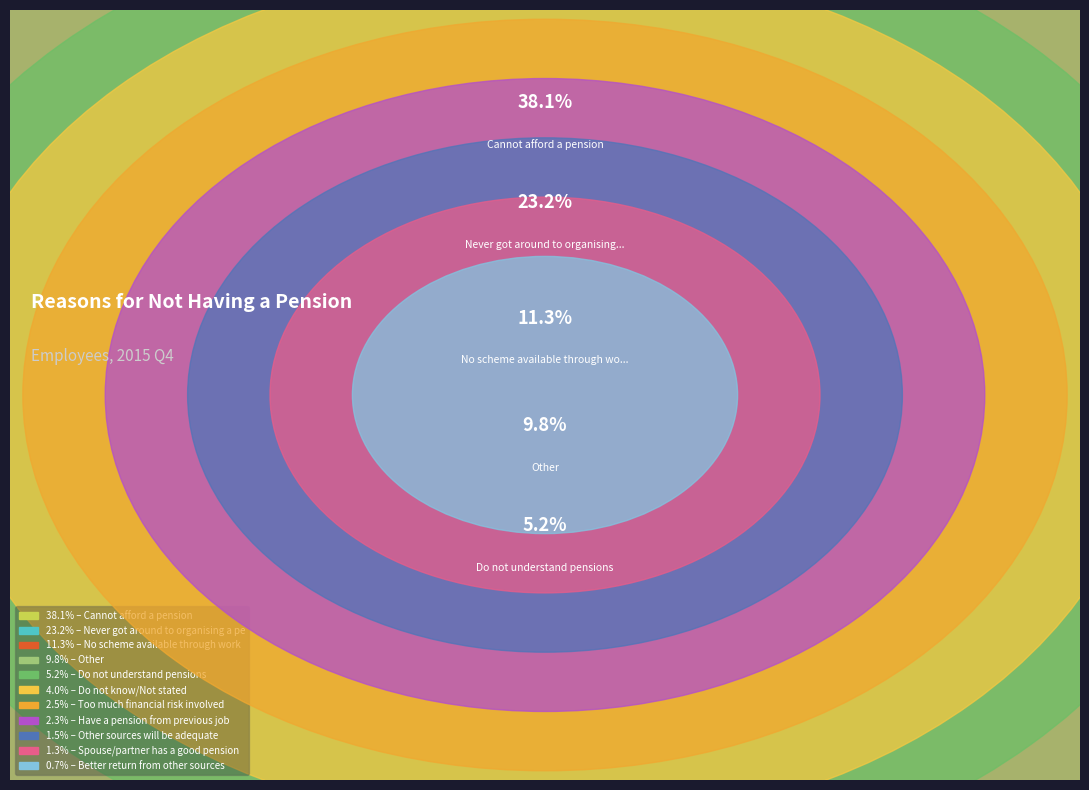

What percentage is the Better return from other sources slice, to the nearest percent?

1%